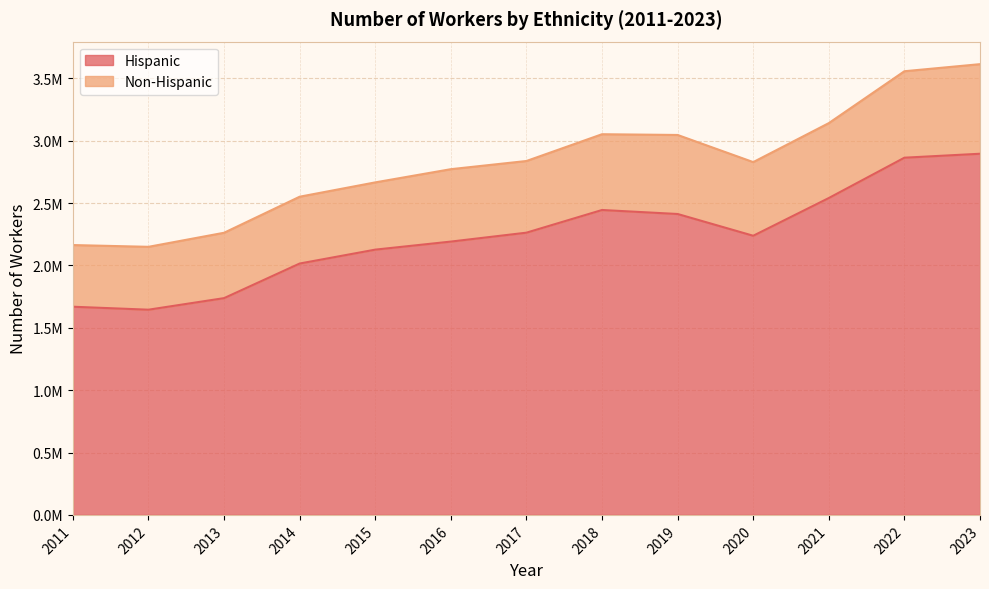

How many interior local peaks (higher than both neighbors) does the data have?

1